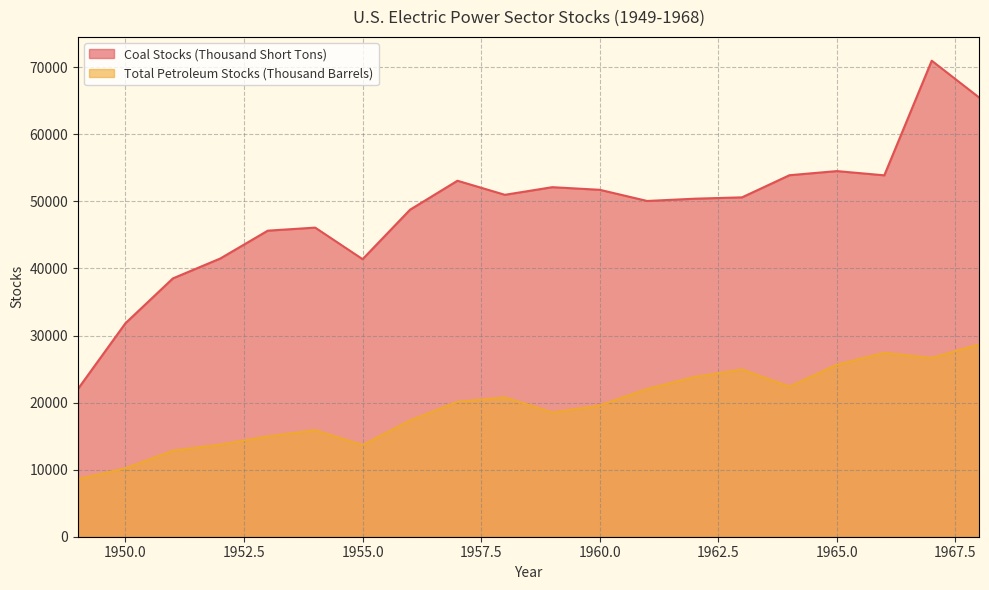

What is the value of the Coal Stocks (Thousand Short Tons) point at the 4th from the left?

41492.0